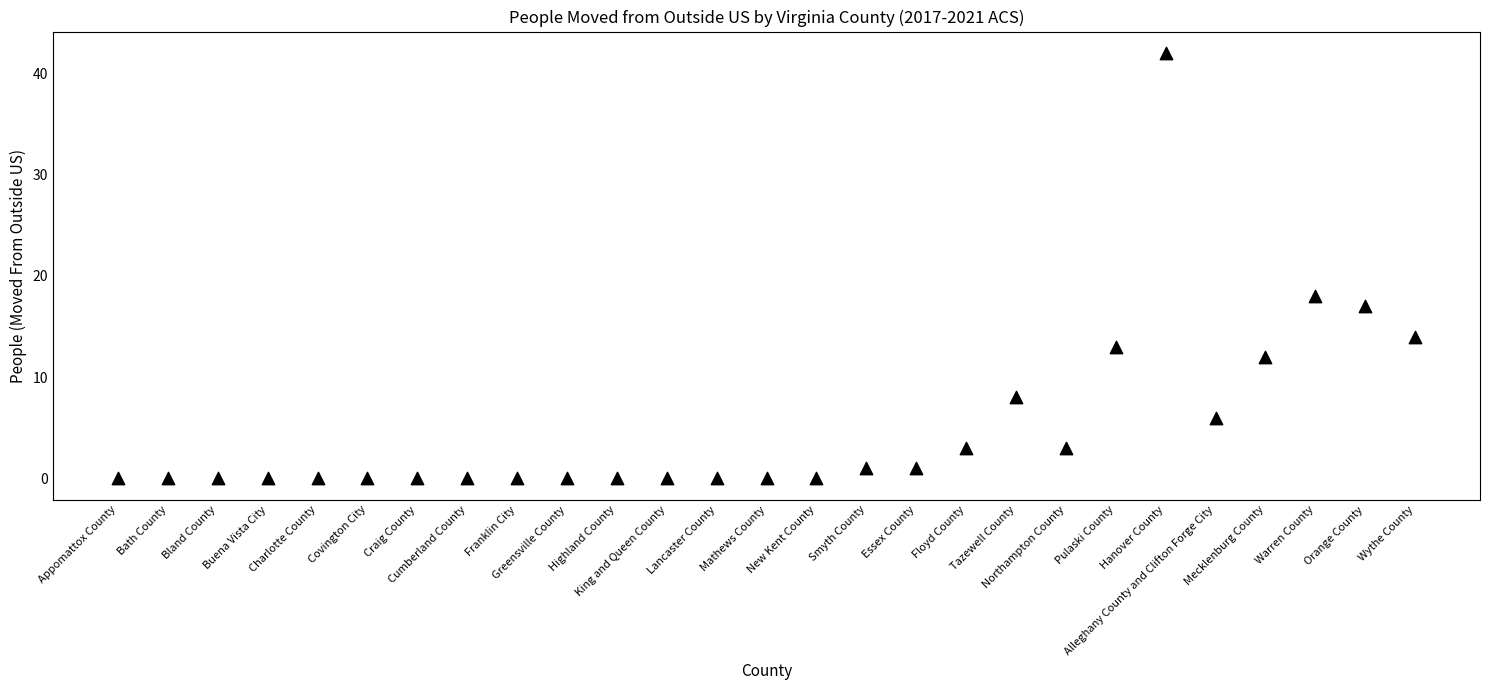

What Y value in the scatter plot is closest to 21?

18